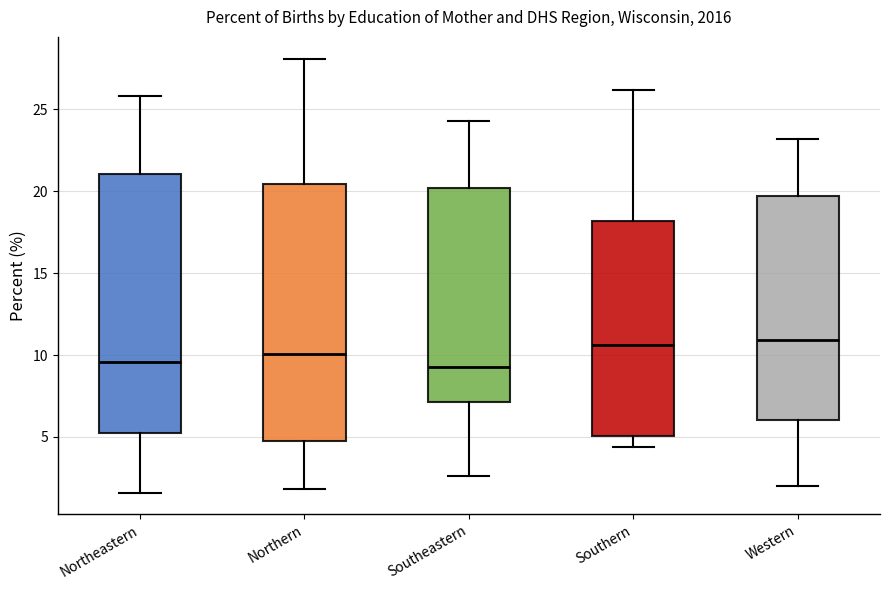

Reading left to right, transcribe this box plot: for each box, give where its median line is, the range the box spans, and where its two whiskers end, as read against the y-axis. The values are not printed on the chart, so give them approximately, as read against the axis.

Northeastern: median 9.5, box 5.0 to 21.0, whiskers 1.5 to 26.0
Northern: median 10.0, box 5.0 to 20.5, whiskers 2.0 to 28.0
Southeastern: median 9.5, box 7.0 to 20.0, whiskers 2.5 to 24.5
Southern: median 10.5, box 5.0 to 18.0, whiskers 4.5 to 26.0
Western: median 11.0, box 6.0 to 19.5, whiskers 2.0 to 23.0